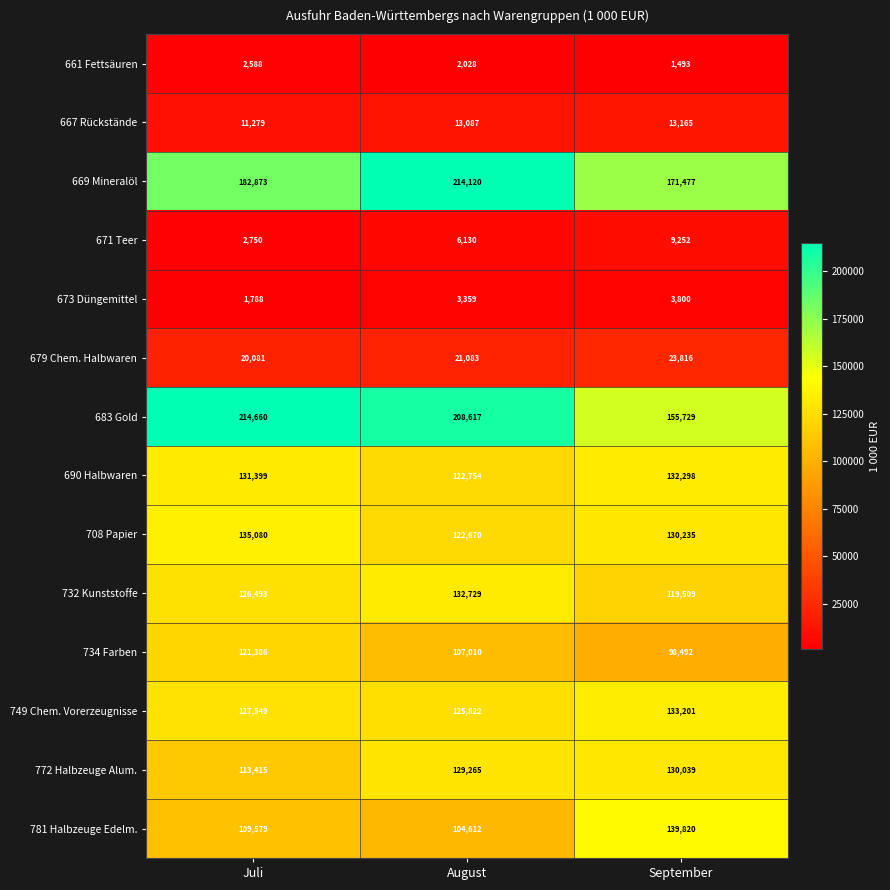

How many values in the 772 Halbzeuge Alum. series are below 129265?

1